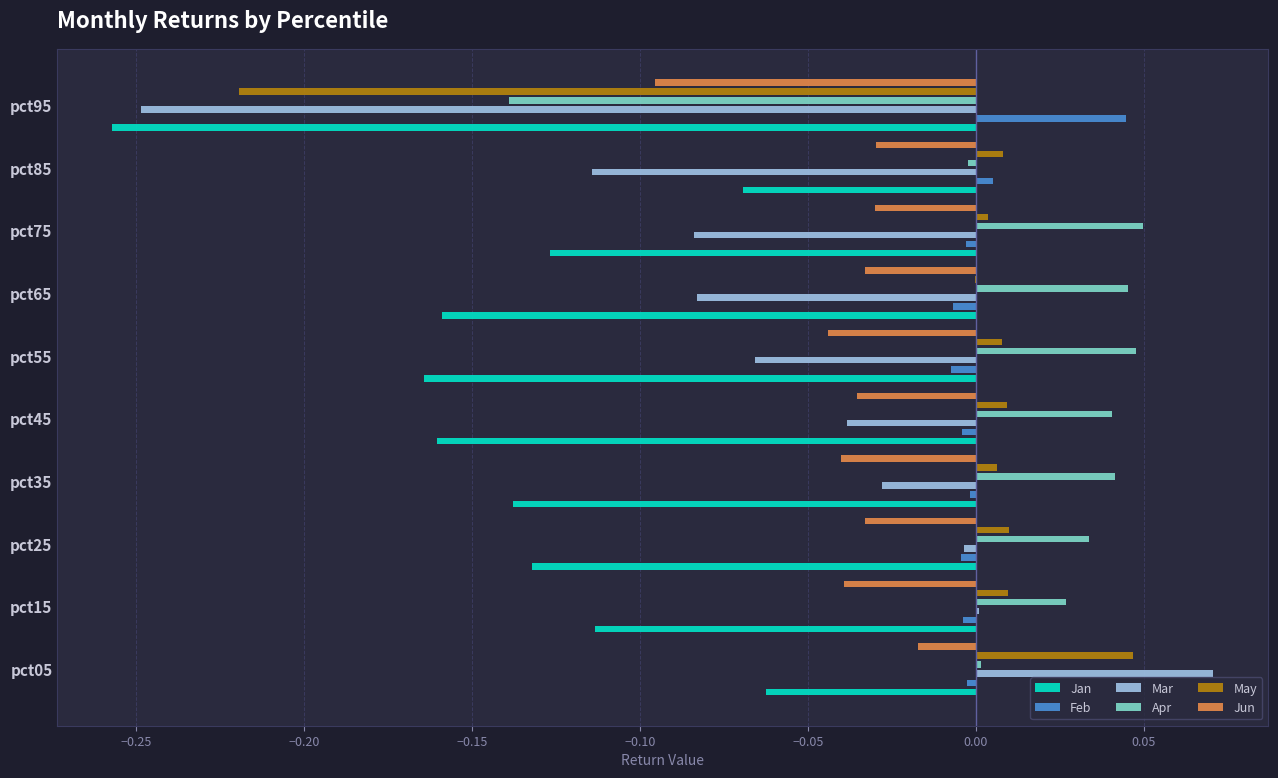

Rank the series at pct25 from highest to lowest value.

Apr, May, Mar, Feb, Jun, Jan